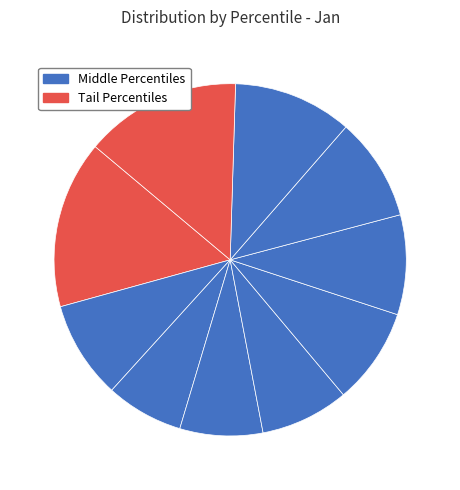

Count the number of slices in the pie.

10